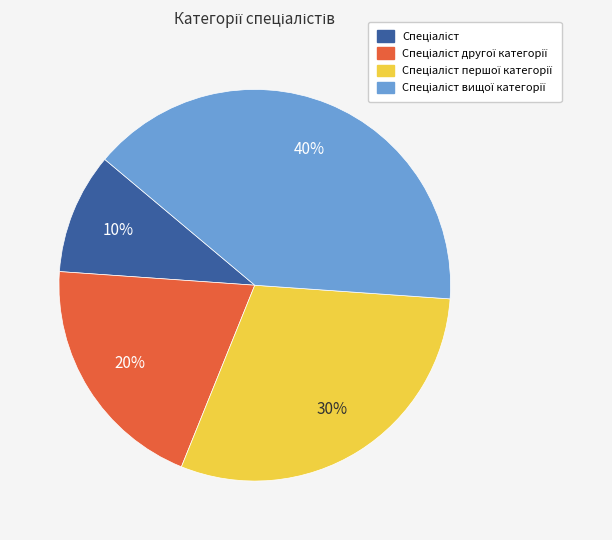

To the nearest percent, what is the average slice percentage?

25%